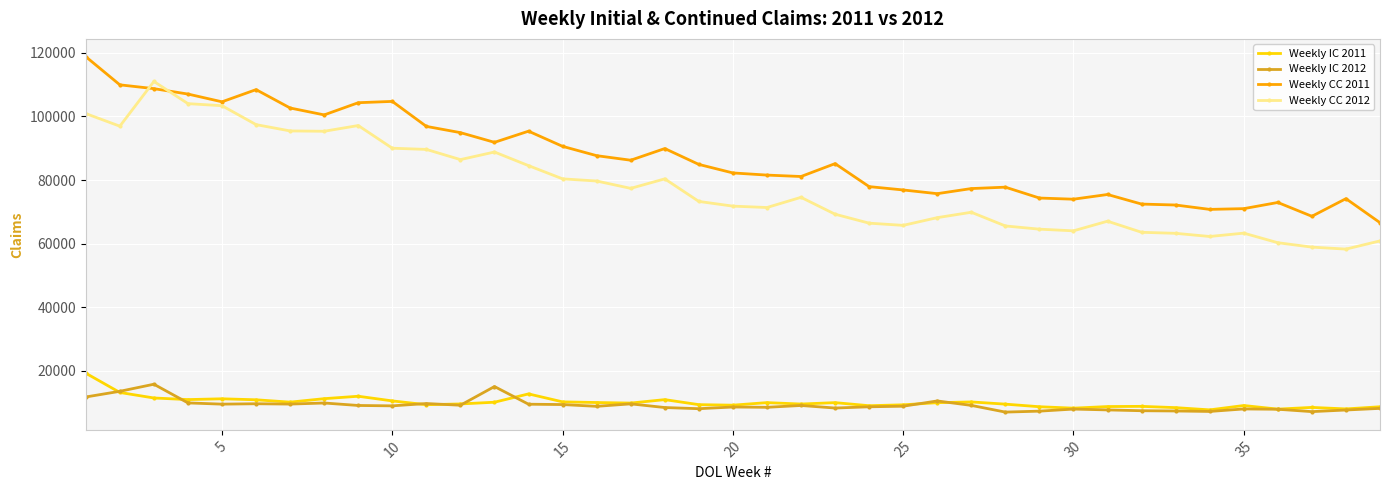

What is the value of the Weekly IC 2011 point at the 24th from the left?

9049